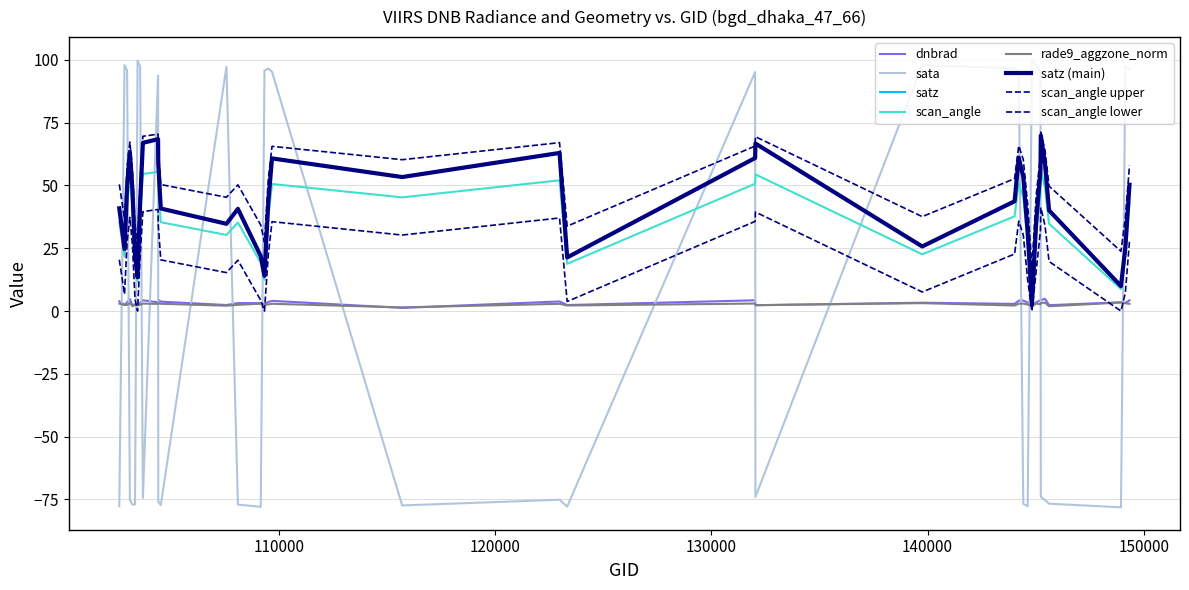

At which label does sata first exceed -73?

102845